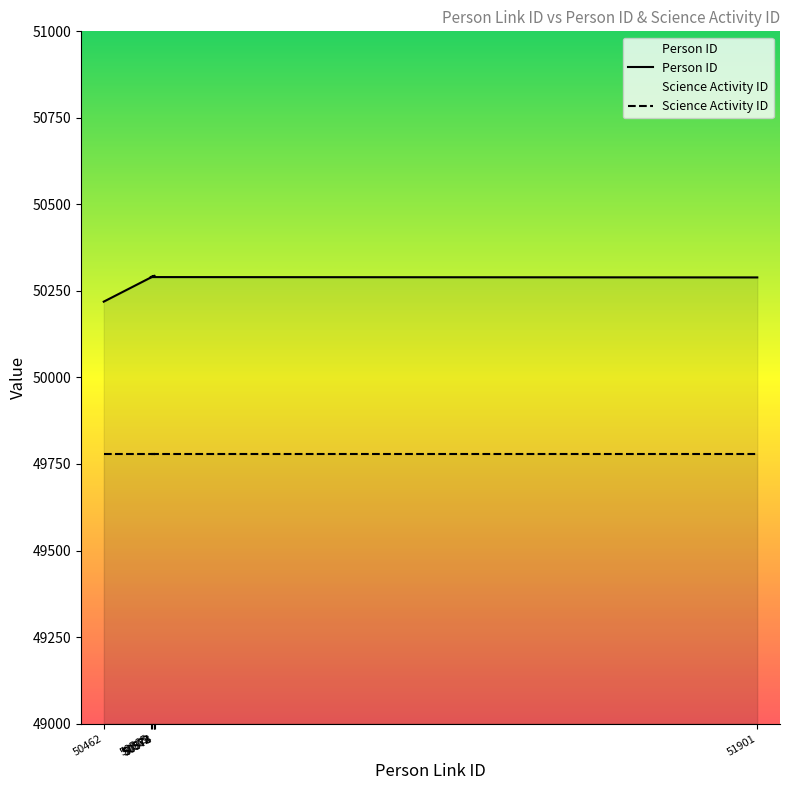

Reading left to right, what are all the values shown in this chart?

50462=50219	50569=50291	50572=50292	50573=50293	50574=50294	50565=50290	51901=50289